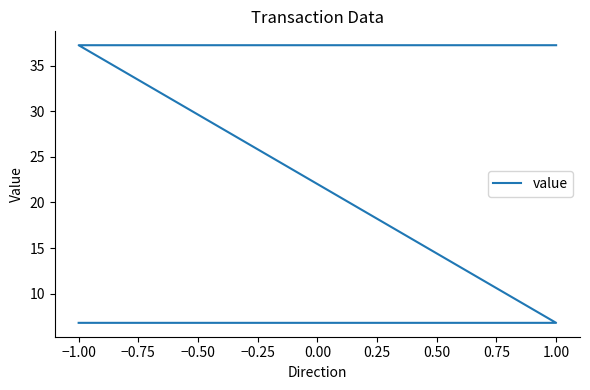

What position from the right is −1.00?

3